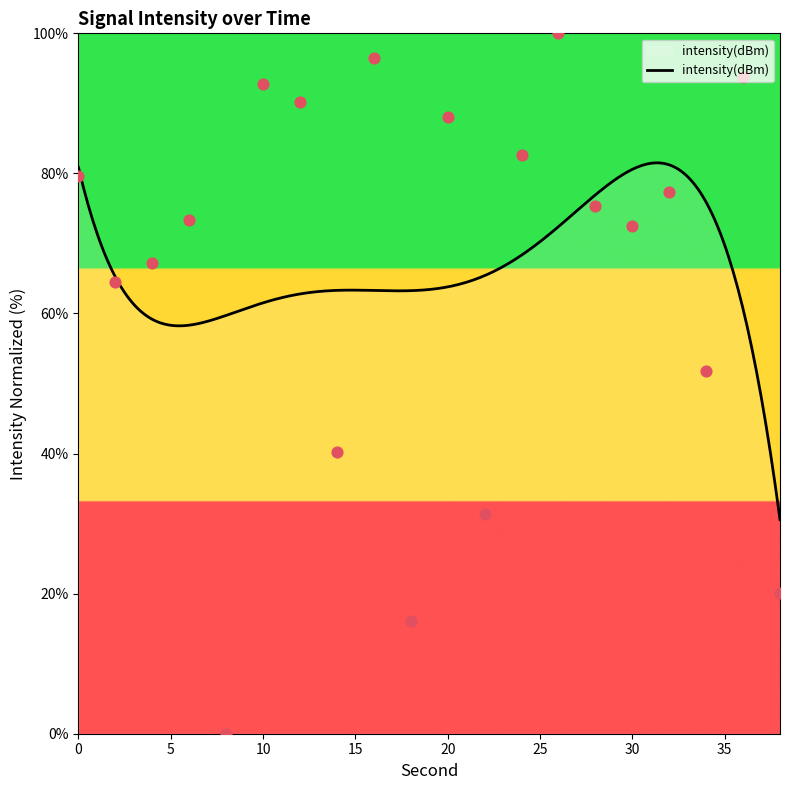

Approximately how many times larger is the value at 32 compared to 10?

0.8